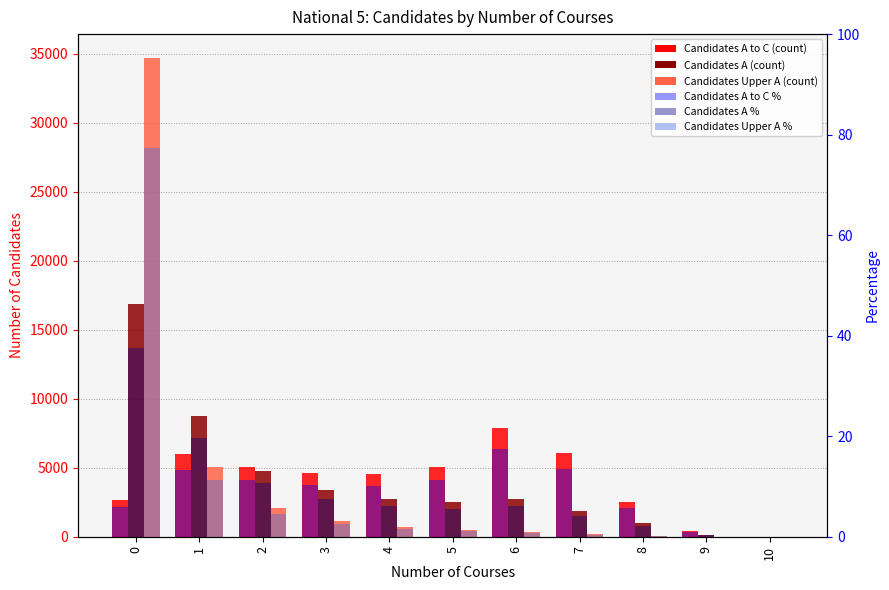

How many bars are there in total?

66